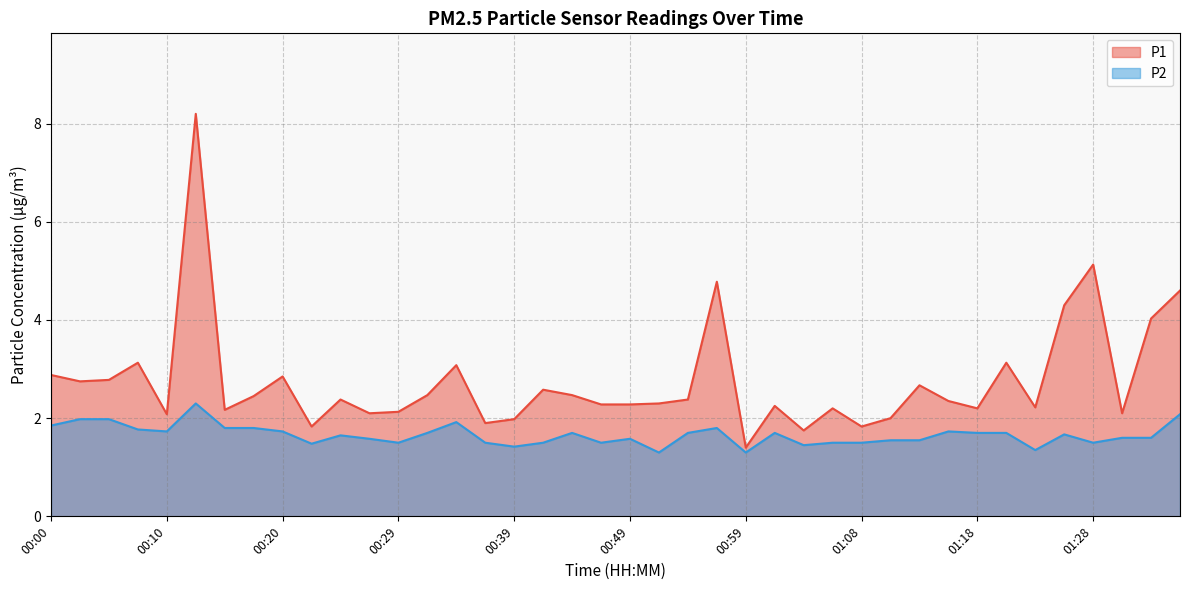

What is the sum of all P2 values?

66.2